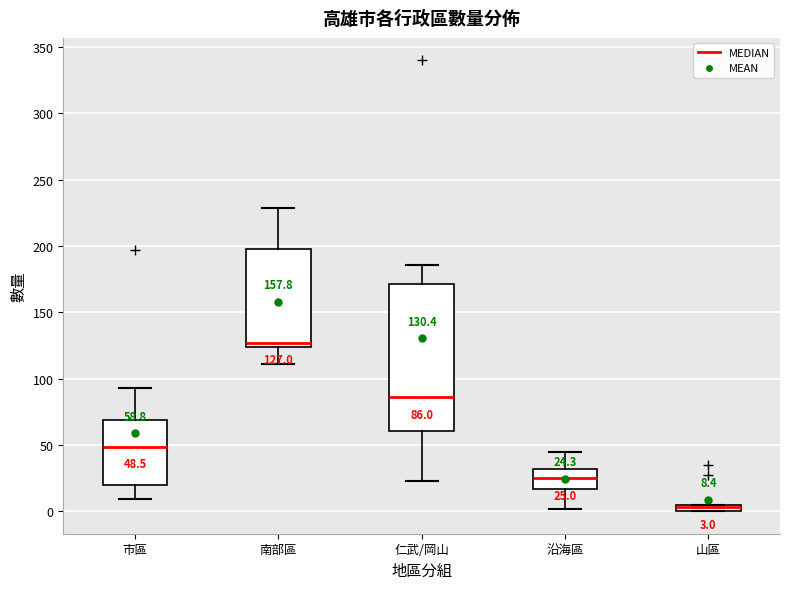

Which box is the tallest, from its lower edge to its upper edge?

仁武/岡山